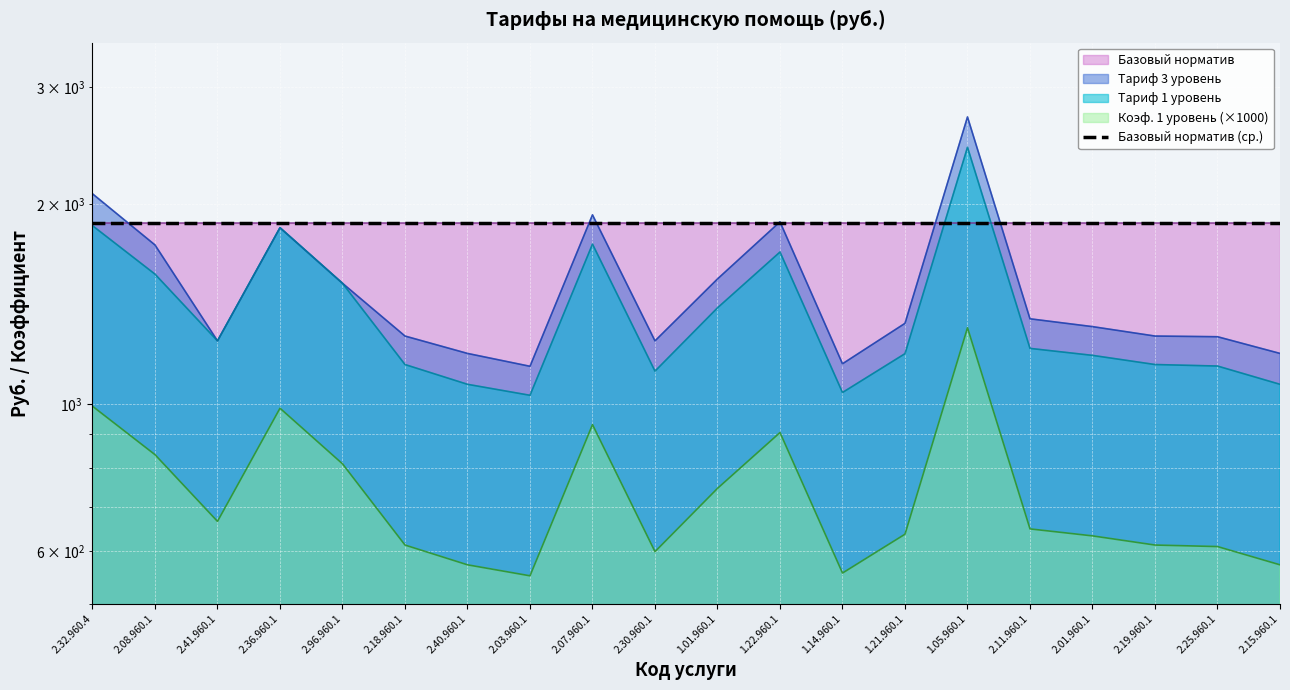

Which series has the largest range (max minus min)?

Тариф 3 уровень